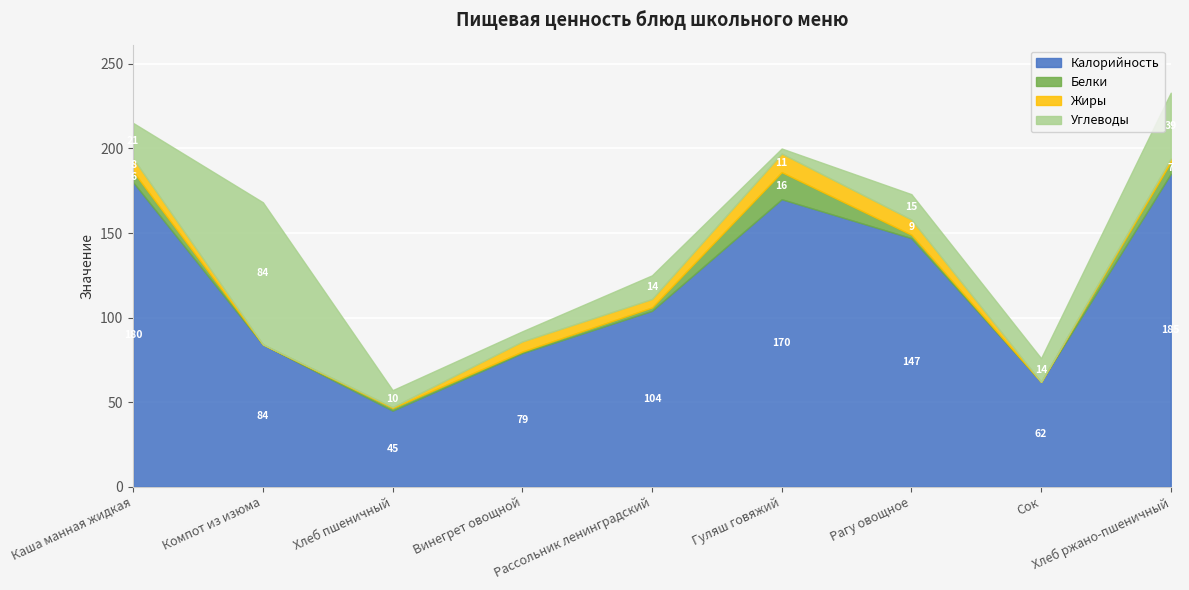

What is the difference between the maximum and minimum values in the Жиры series?

11.0